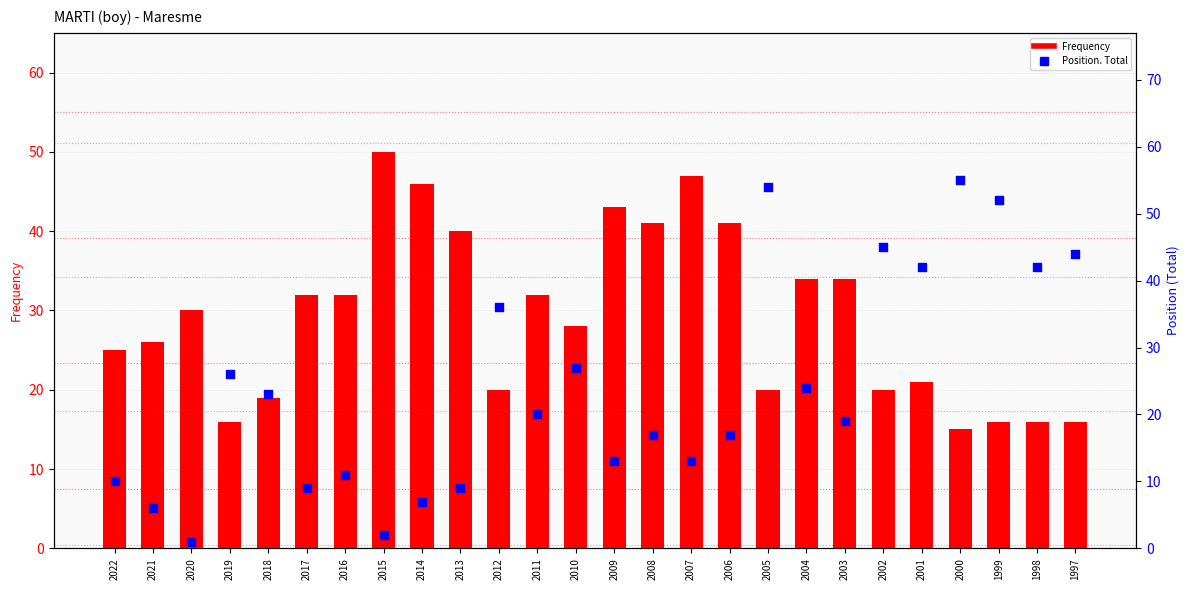

At which category is the sum across all series the highest?

2005